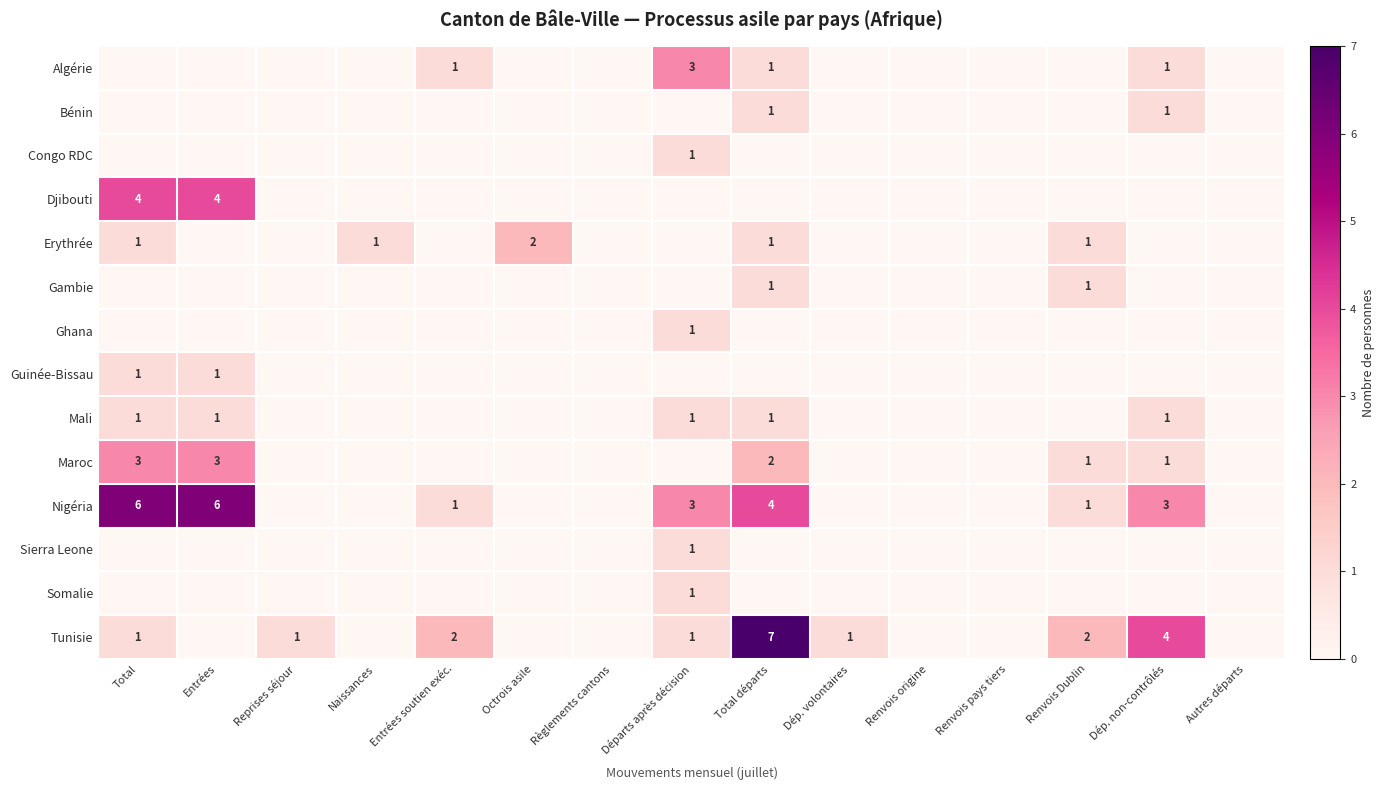

What is the sum of the Algérie values at Dép. non-contrôlés and Départs après décision?

4